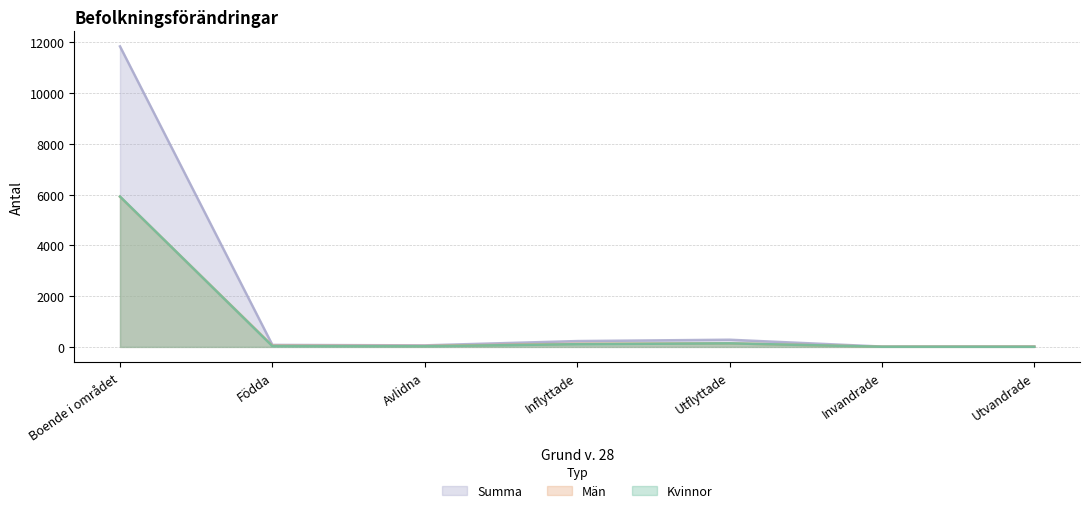

True or false: Summa and Män intersect in this chart.

False